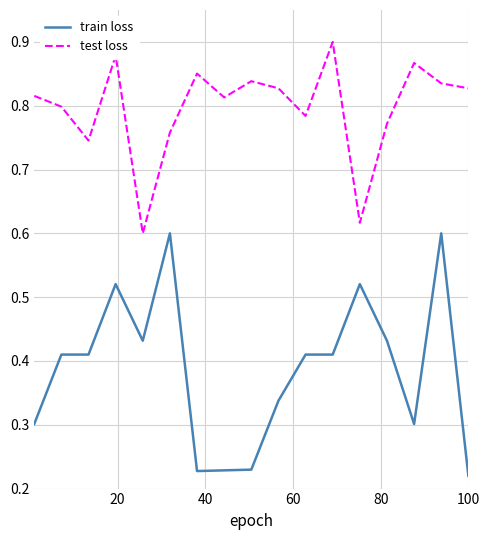

Which series has the largest range (max minus min)?

train loss